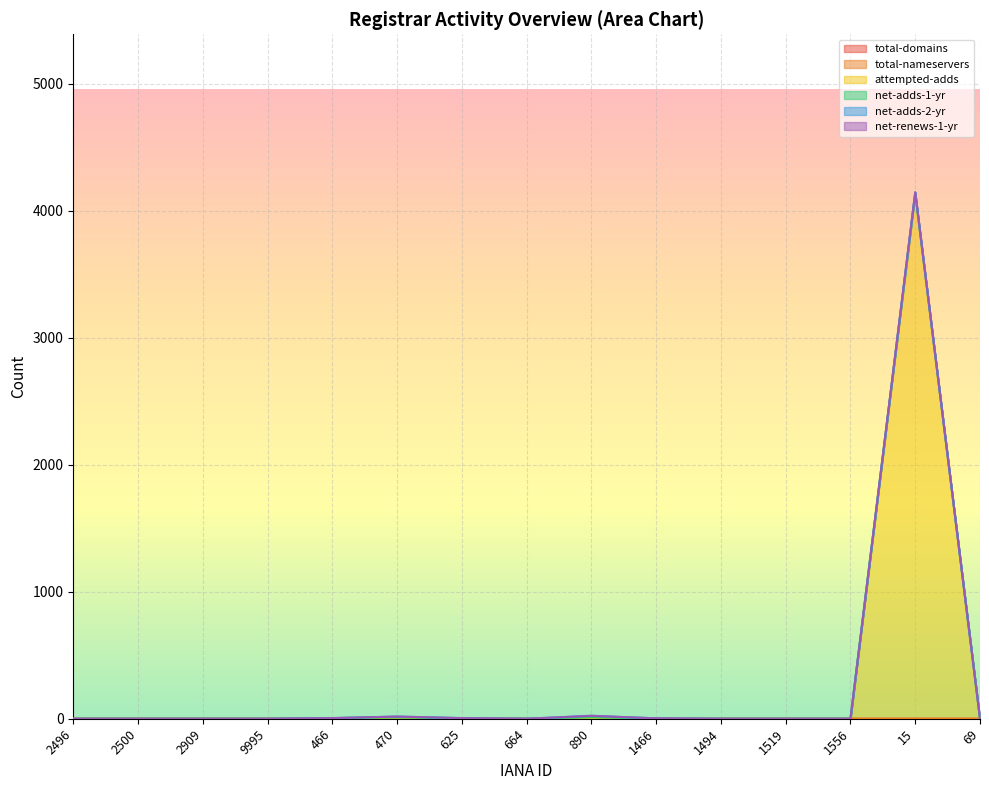

The total-domains series shows 1 at 15. True or false?

False